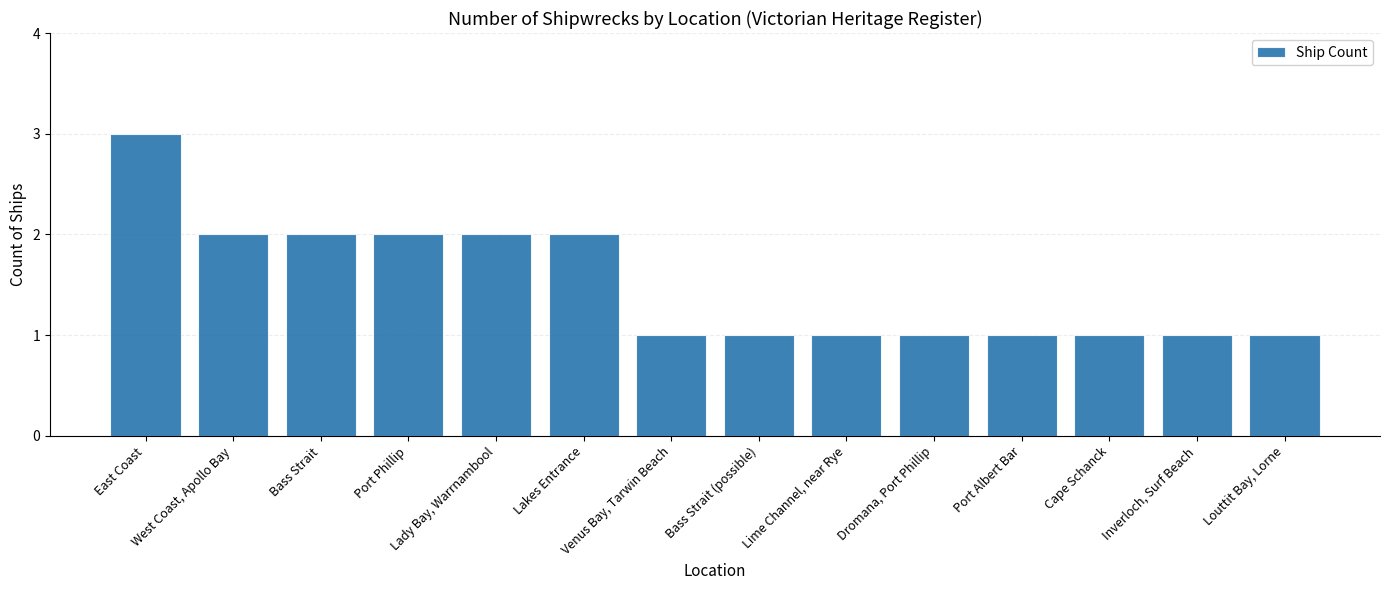

What is the smallest value displayed?

1